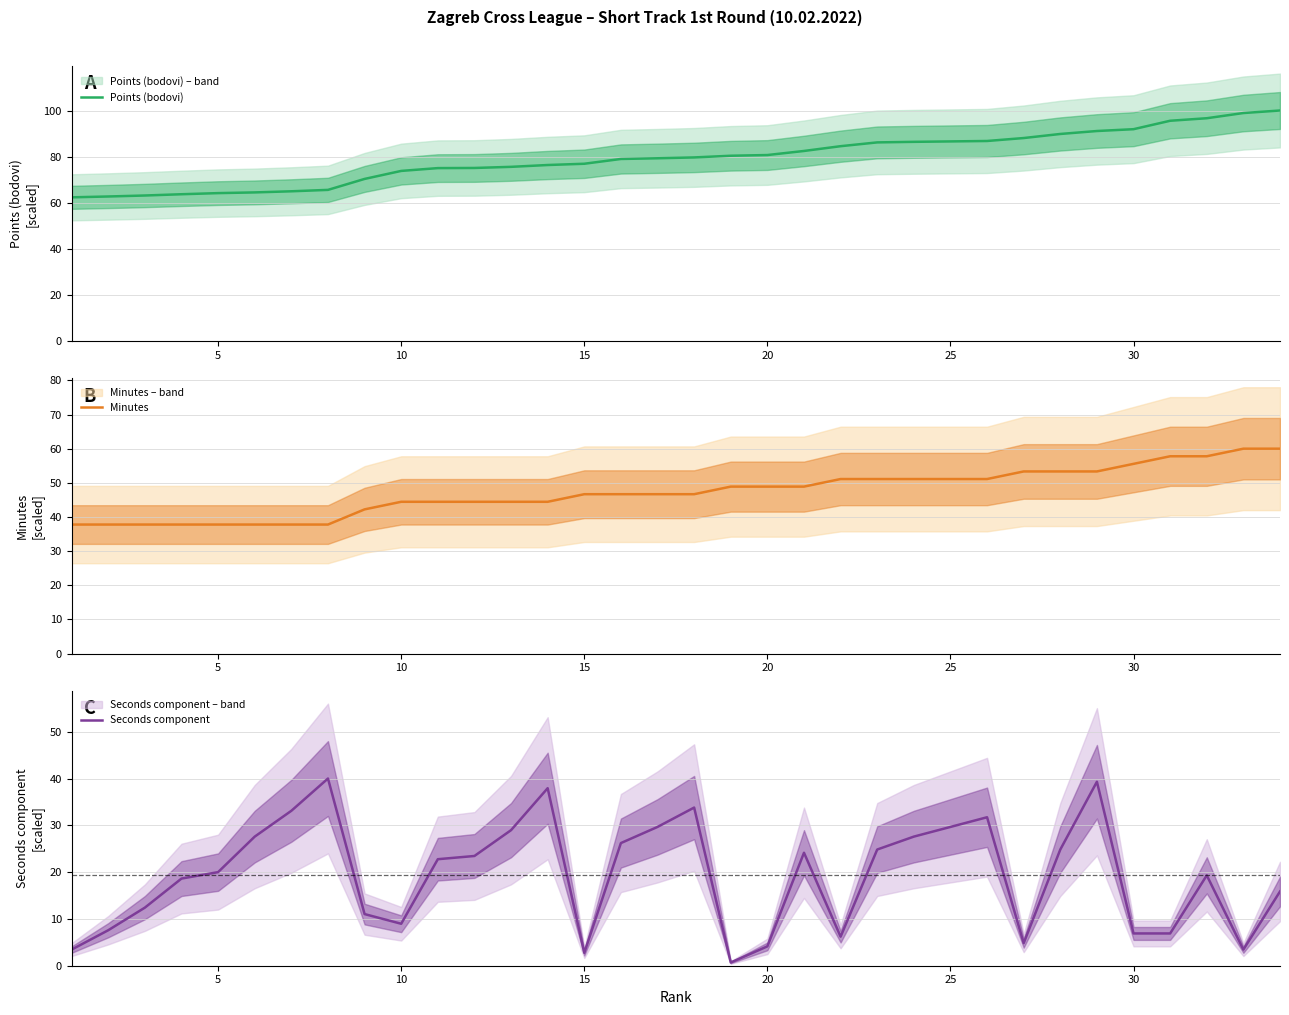

What is the highest value of the Points (bodovi) series?

100.0